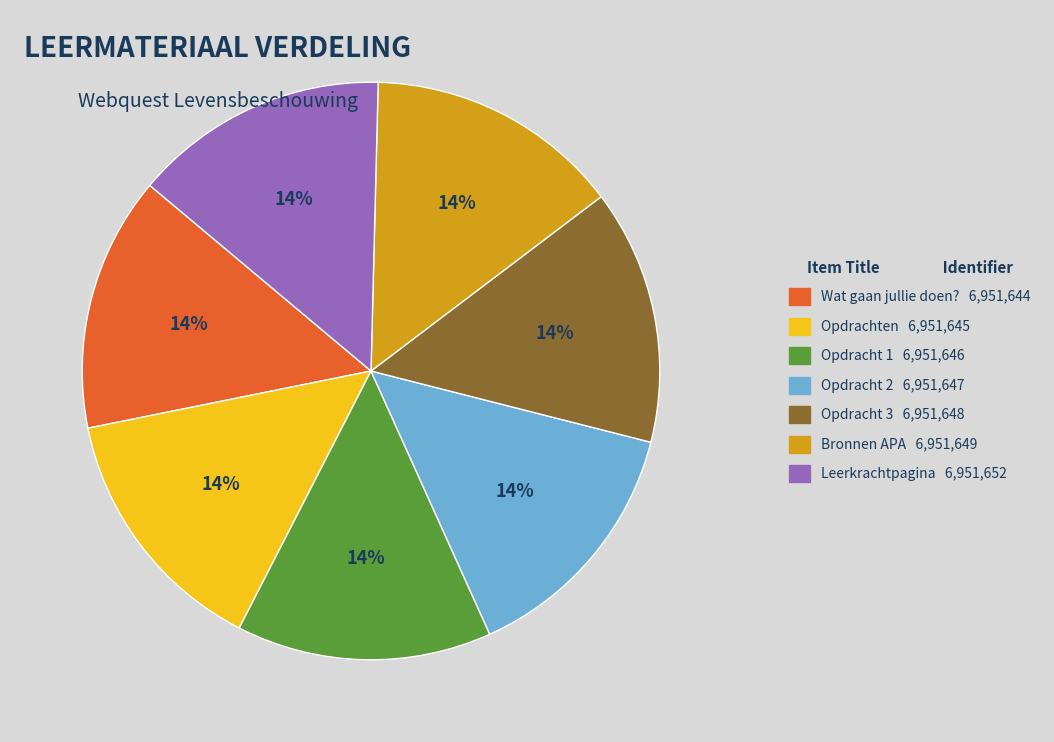

What percentage is the Opdracht 2 slice, to the nearest percent?

14%